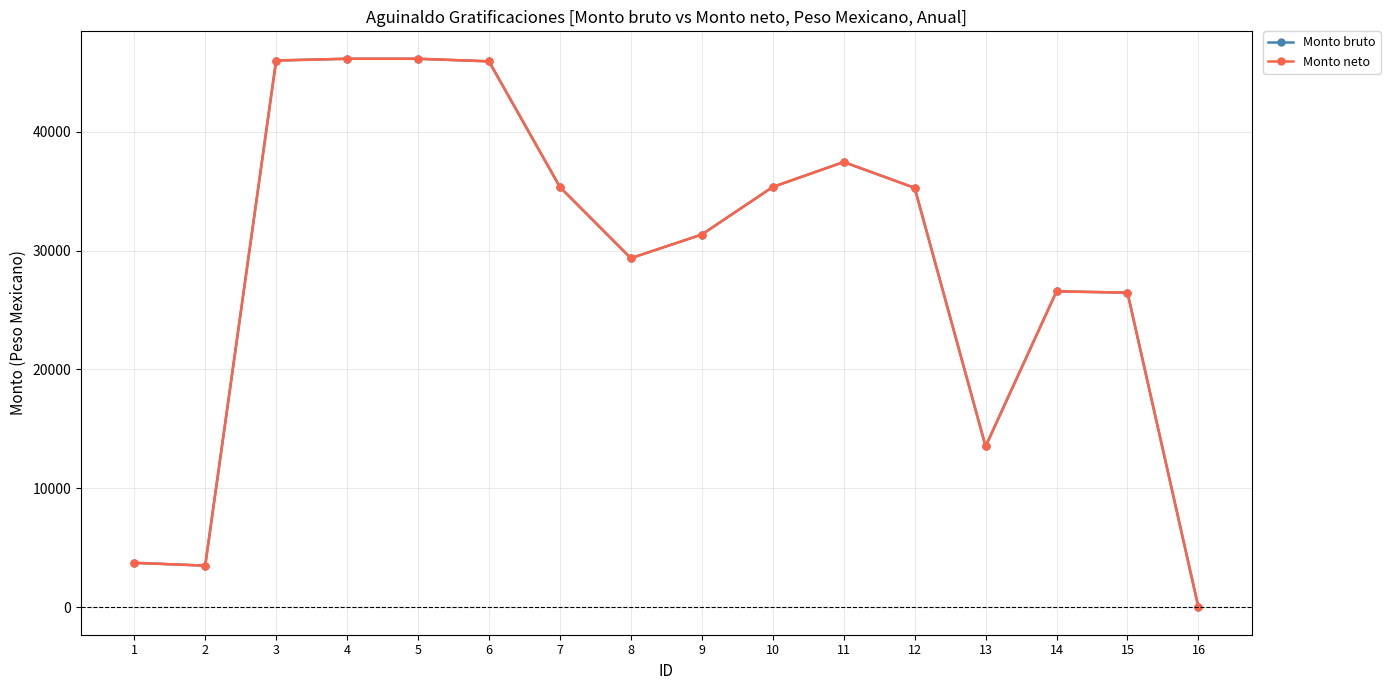

Is this an area chart (filled region under the line)?

No